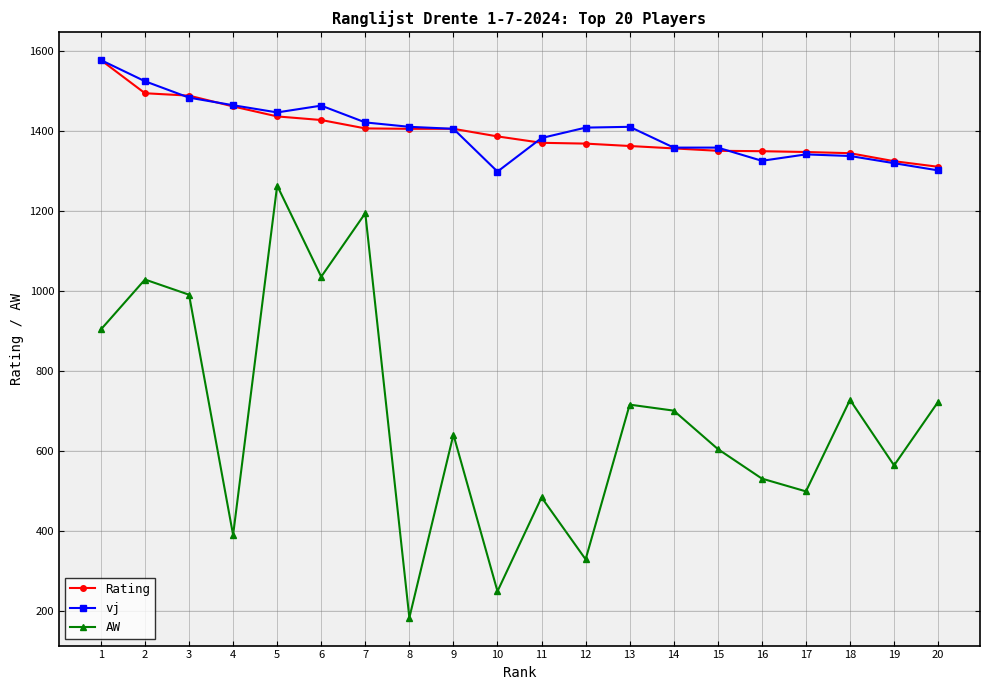

Count the number of categories in the chart.

20